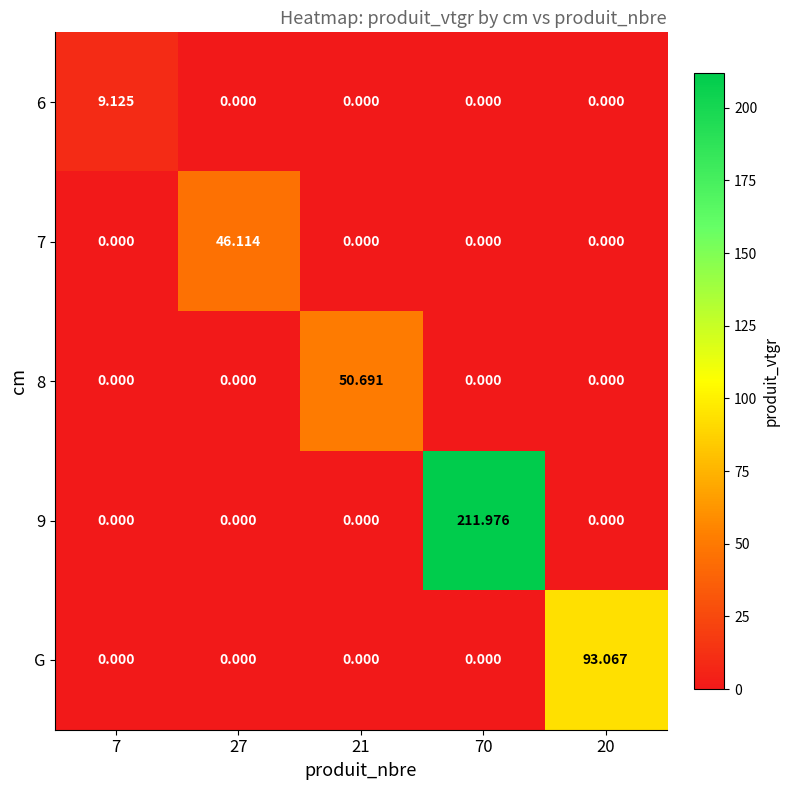

Rank the series by their maximum value, from lowest to highest.

6, 7, 8, G, 9